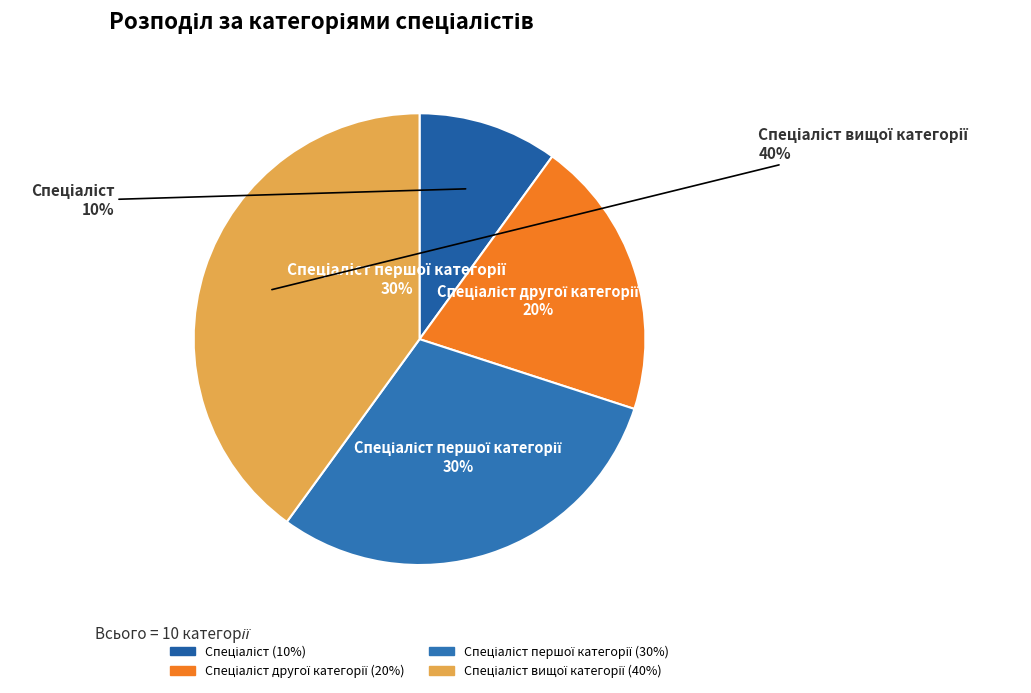

Count the number of slices in the pie.

4